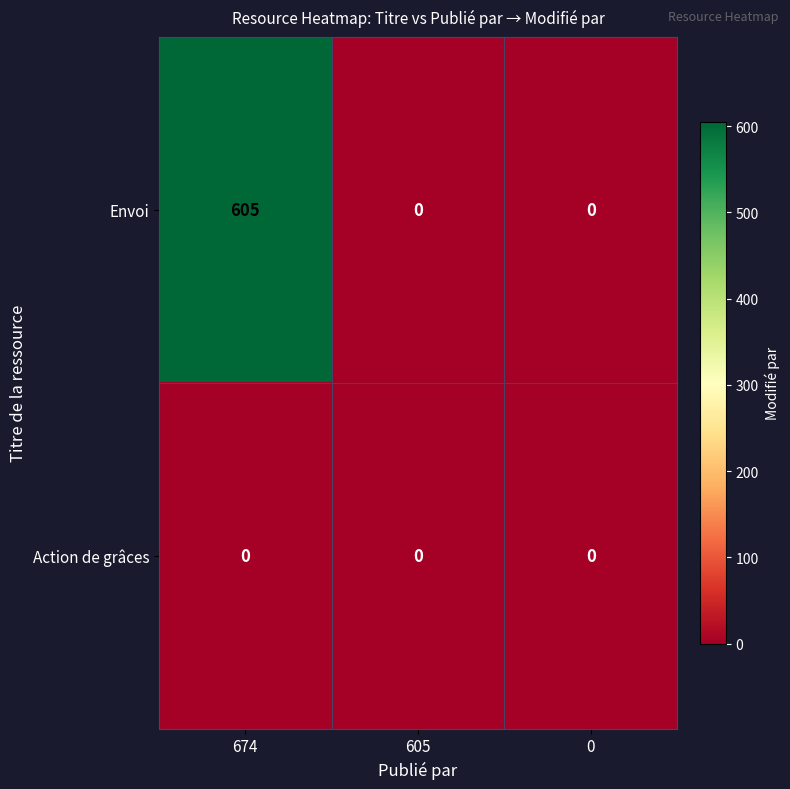

Rank the series by their average value, from highest to lowest.

Envoi, Action de grâces